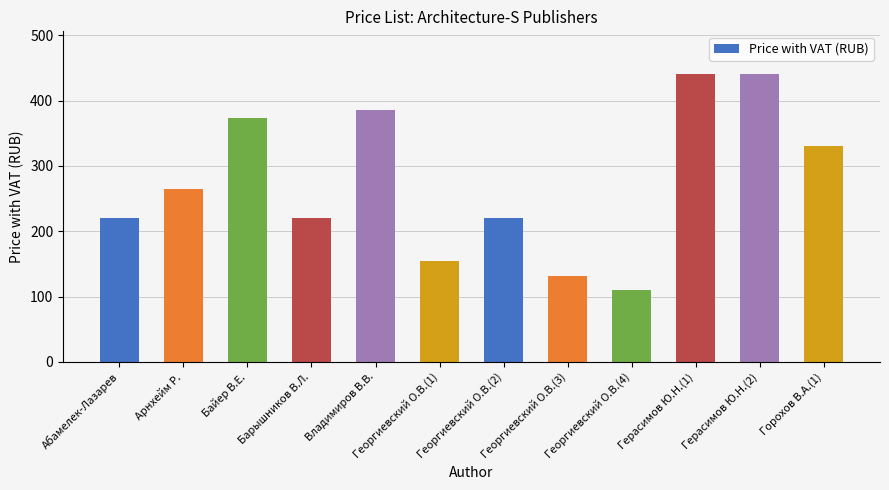

Are the bars horizontal?

No